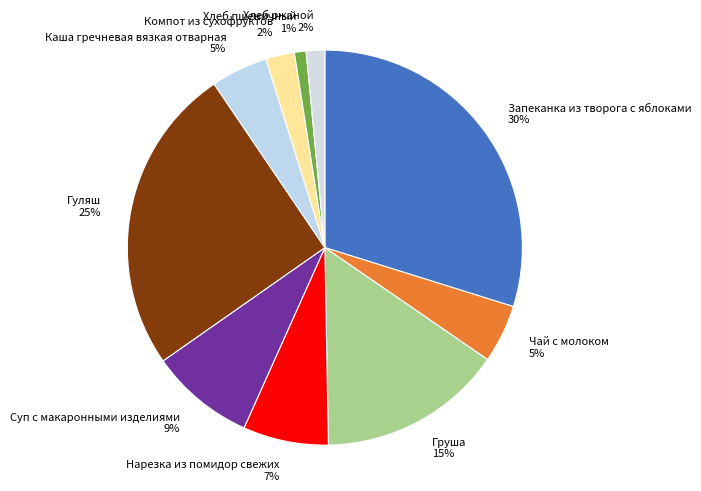

Combined, do Запеканка из творога с яблоками and Нарезка из помидор свежих account for over 50%?

No